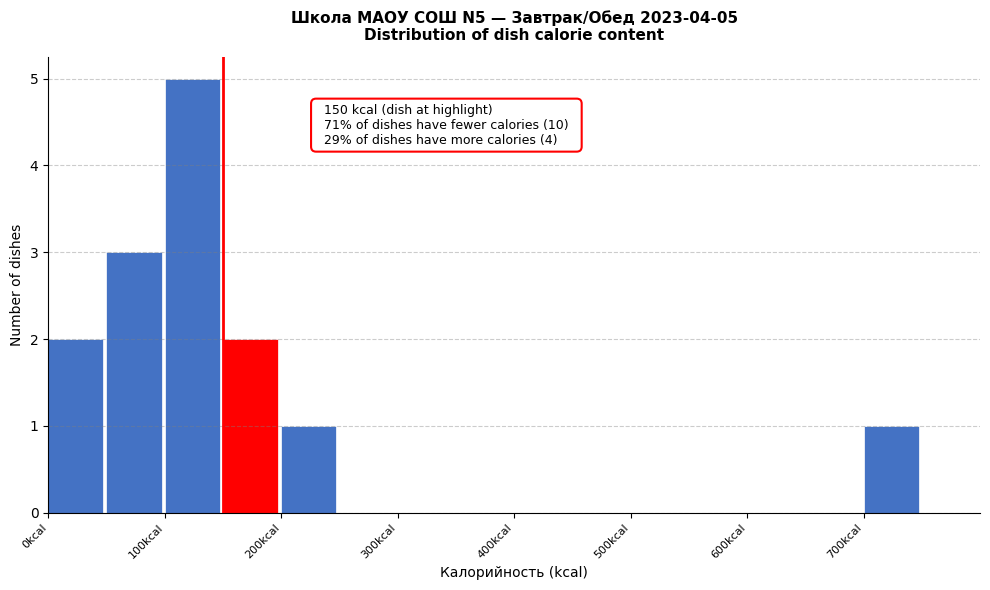

Over which range of the x-axis is the bar tallest?

100 to 150